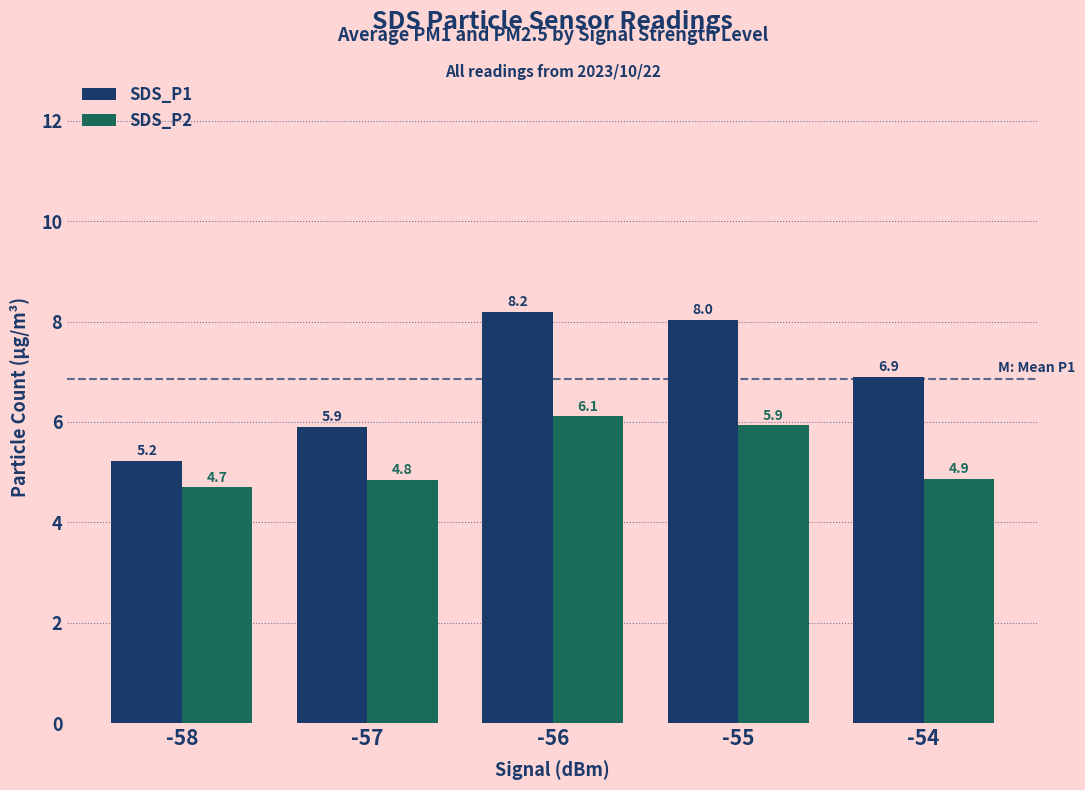

True or false: SDS_P2 has a value of 6.1 at -56.

True